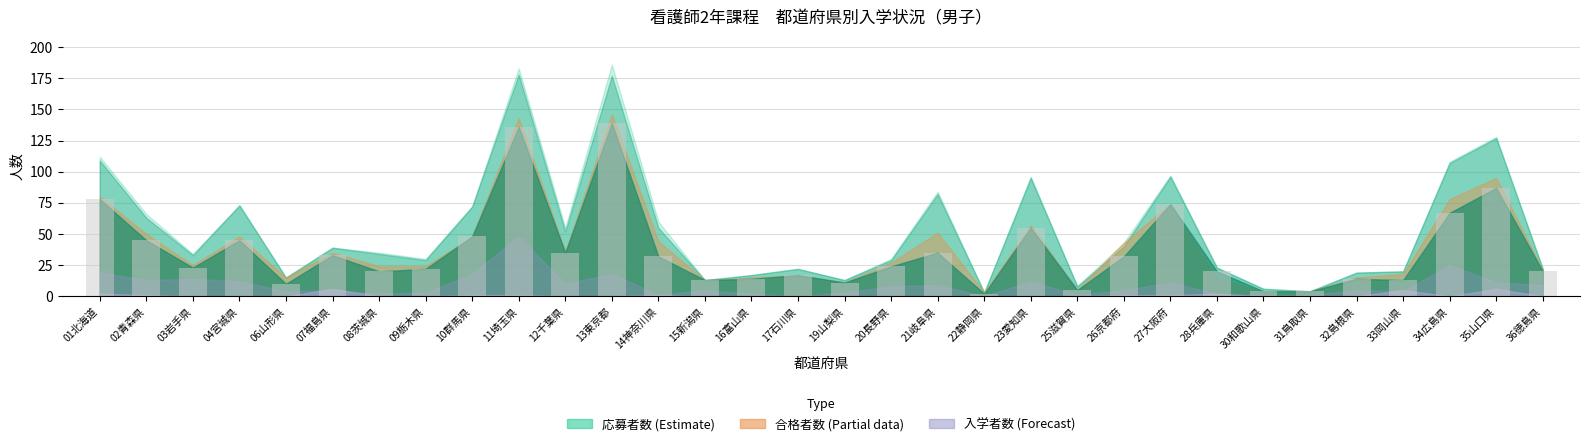

Which has a higher value, 28兵庫県 or 21岐阜県?

21岐阜県